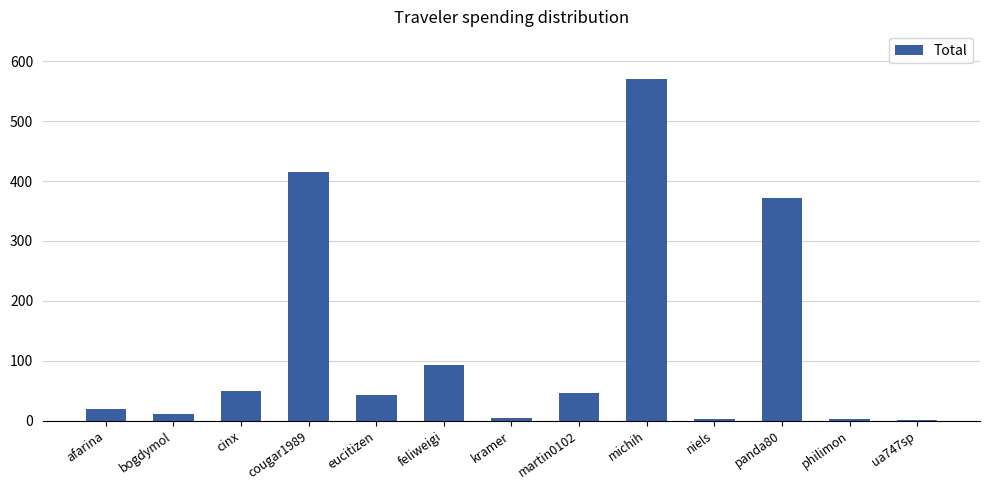

Is it true that the value at michih is 333.6?

False